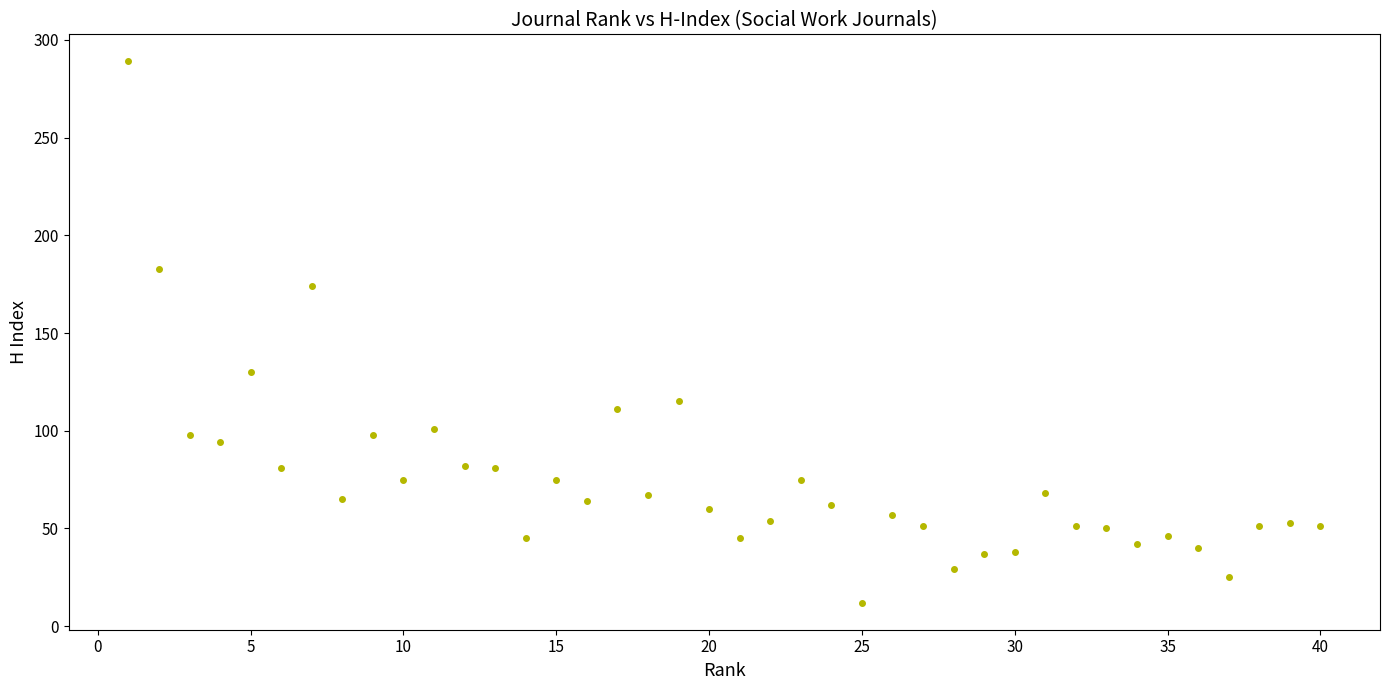

What is the range of Y values (max minus min)?

277